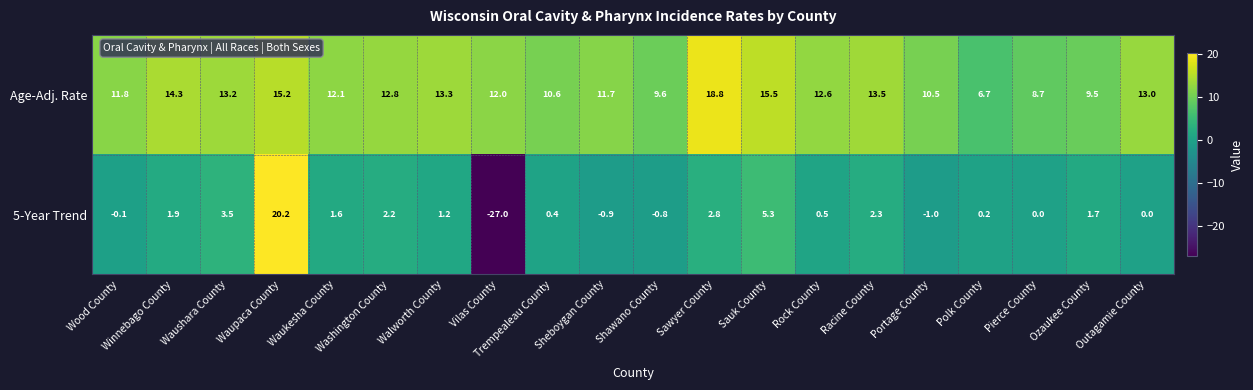

Rank the series by their average value, from lowest to highest.

5-Year Trend, Age-Adj. Rate